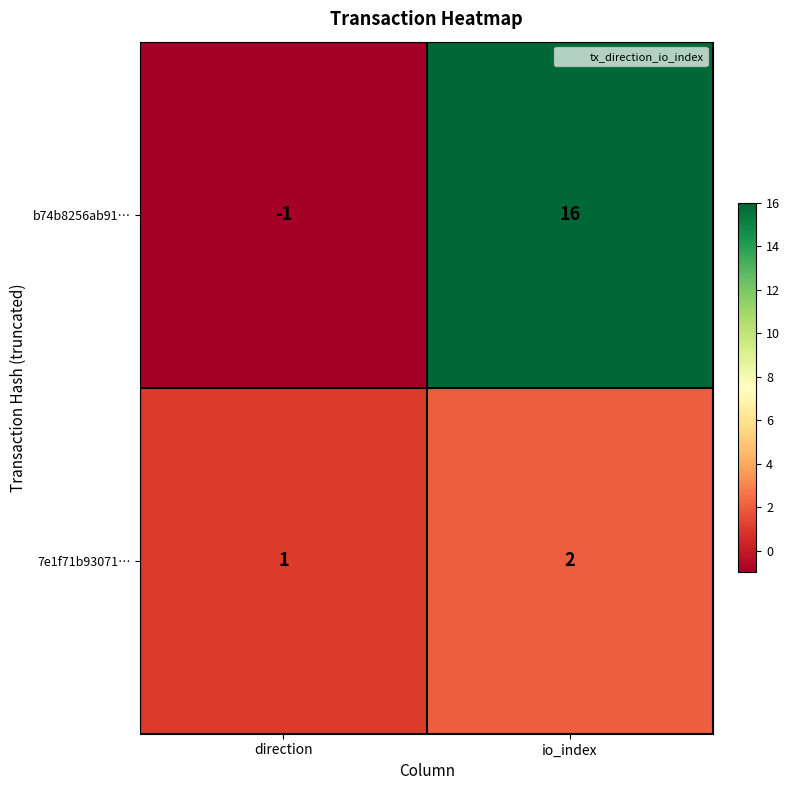

At how many categories does at least one series exceed 11?

1